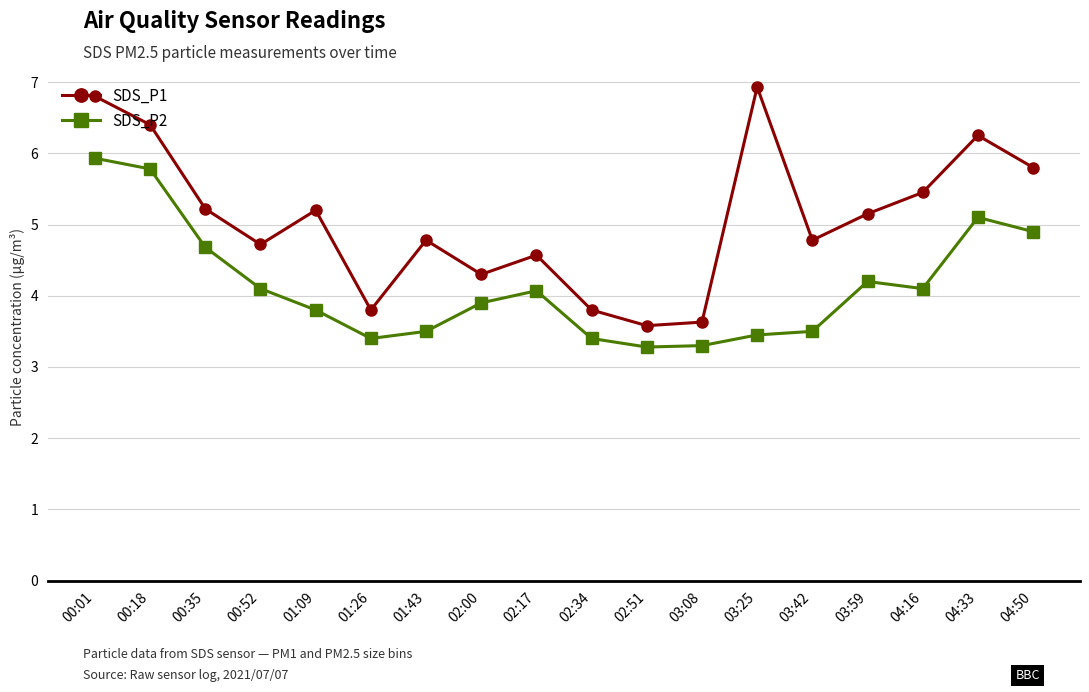

At which category does SDS_P1 reach its first local valley?

00:52